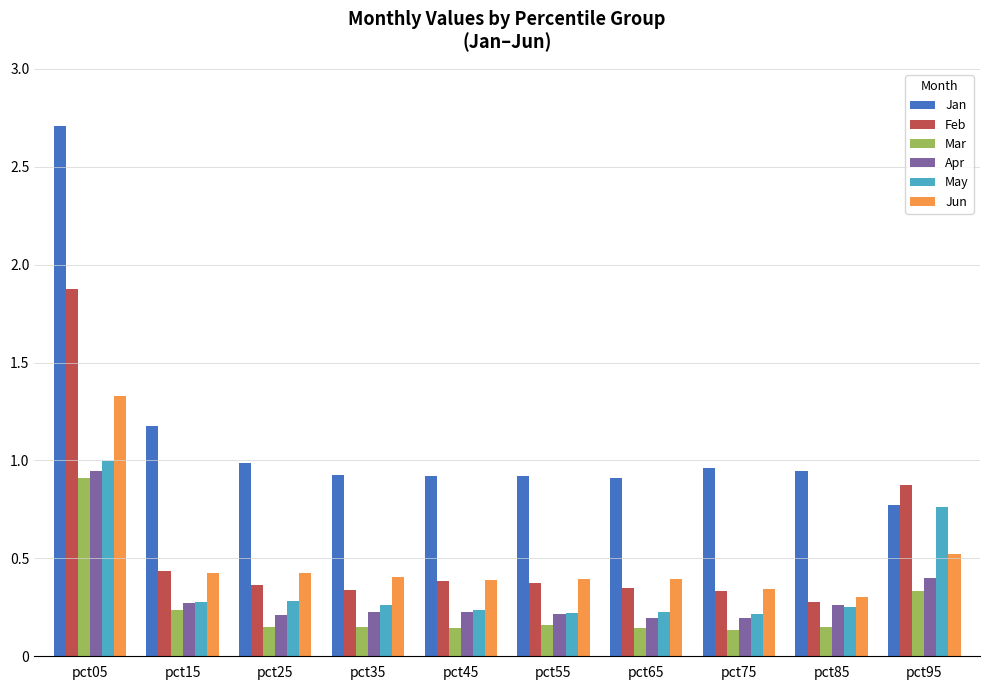

Which category has the highest value in the Apr series?

pct05